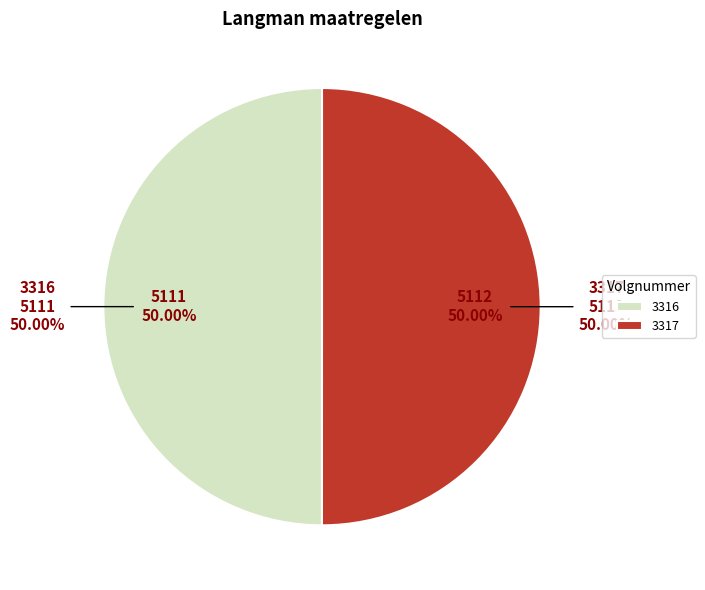

The 3316 slice represents 43% of the pie. True or false?

False